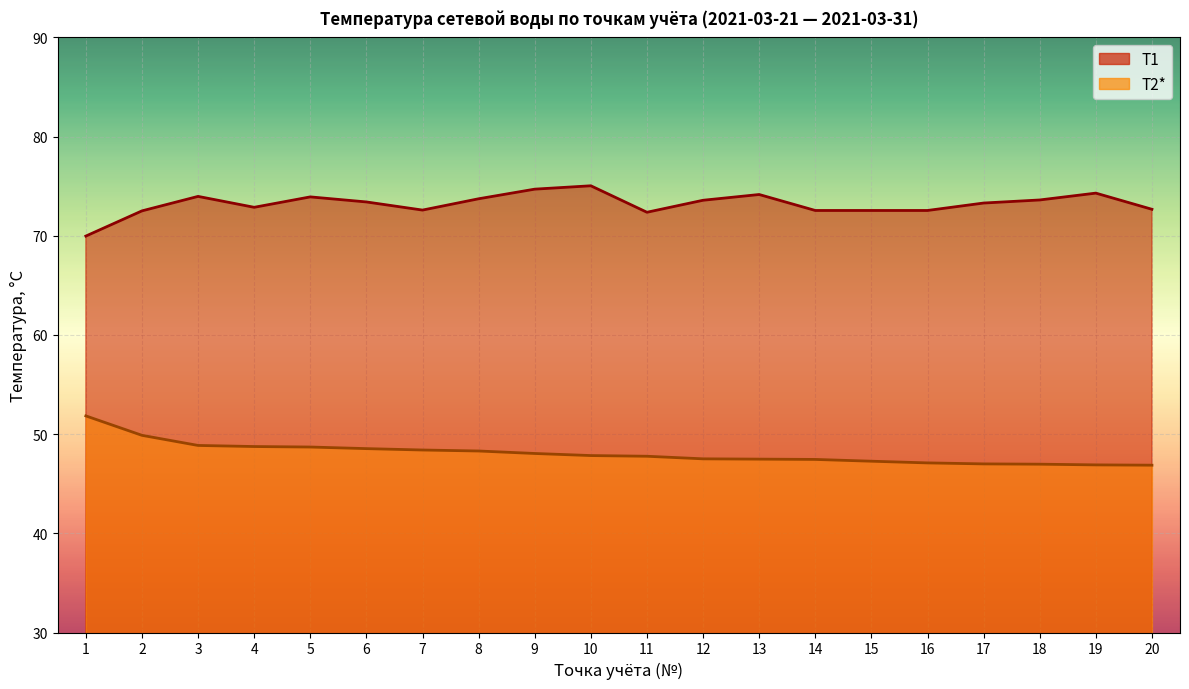

What is the total value across all series at 8?

122.0